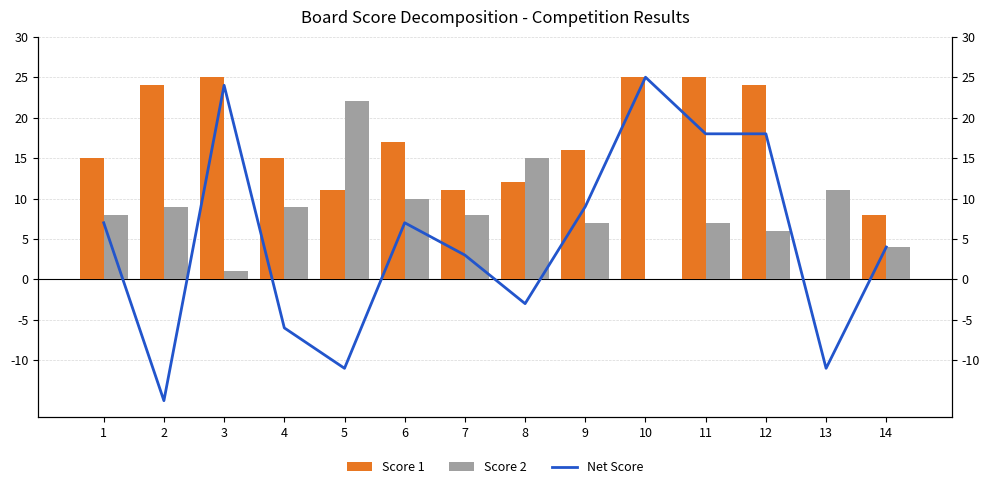

Is the value of Score 1 at 3 greater than the value of Score 2 at 8?

Yes